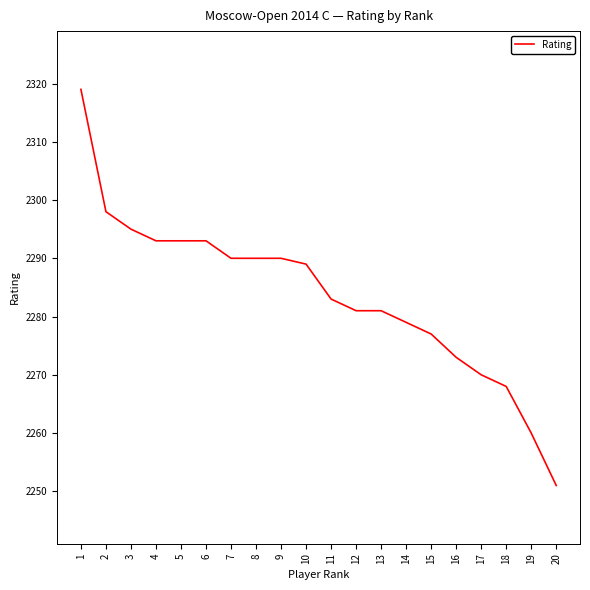

Count the number of data series in this chart.

1